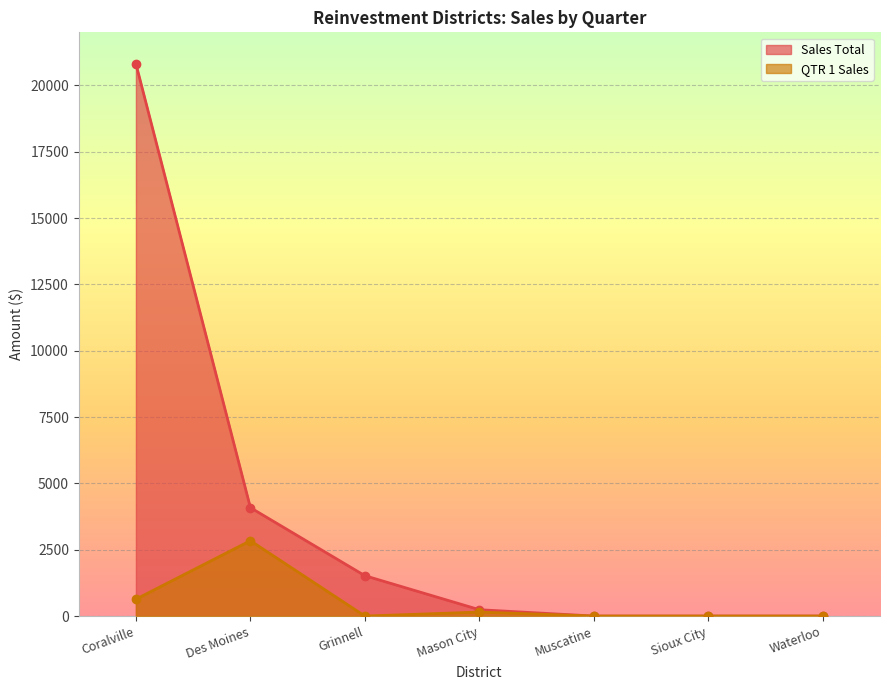

What is the greatest value displayed?

20812.9